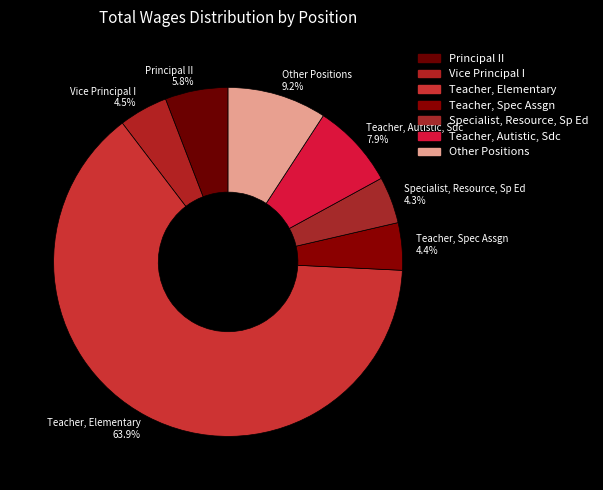

Which slice is the largest?

Teacher, Elementary